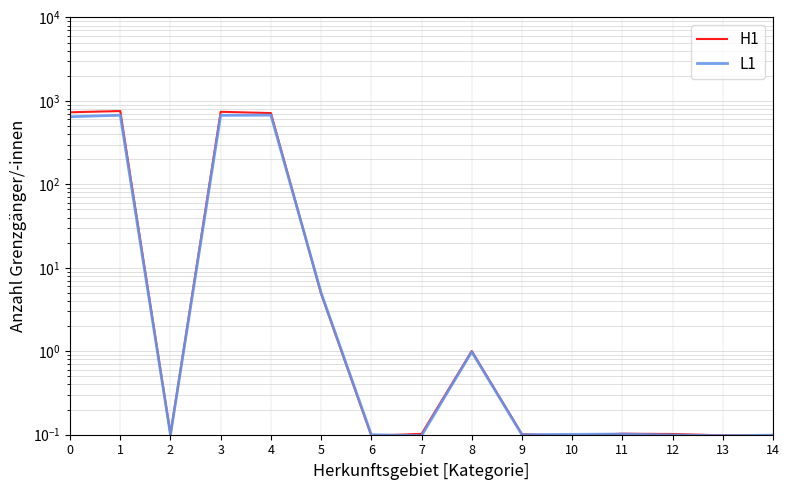

What is the total value across all series at 13?

0.2